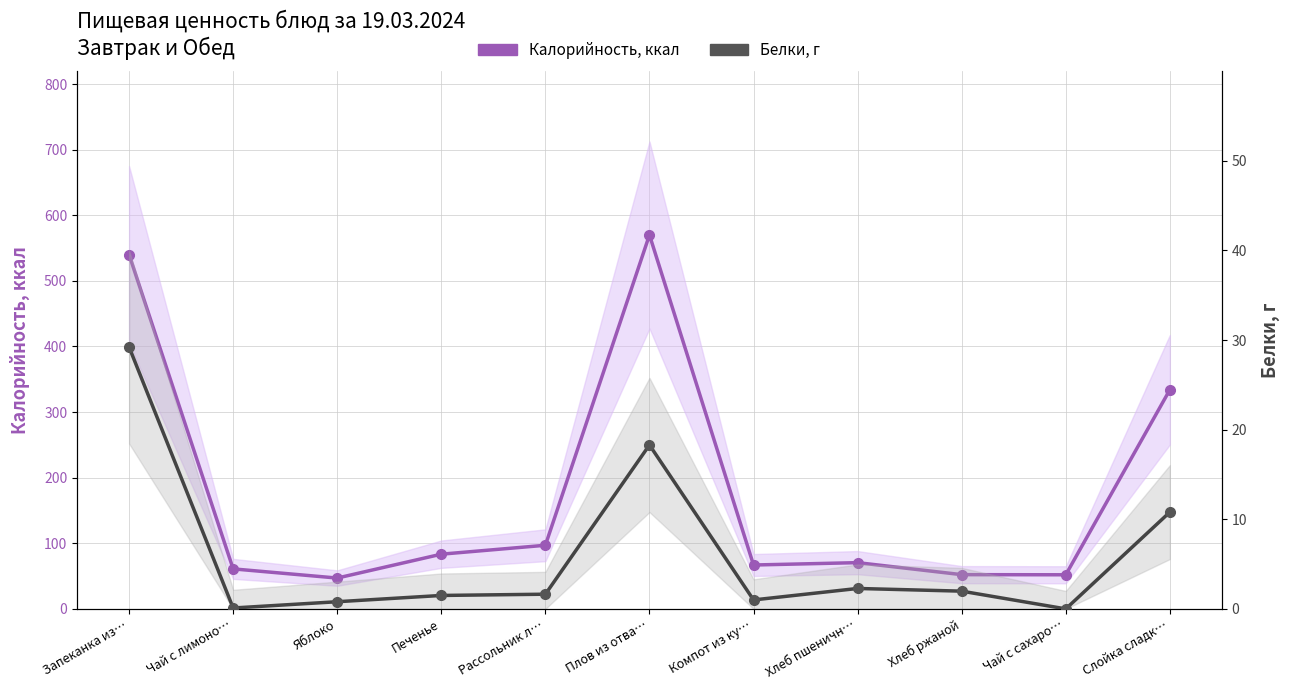

What is the label of the 9th point from the left?

Хлеб ржаной